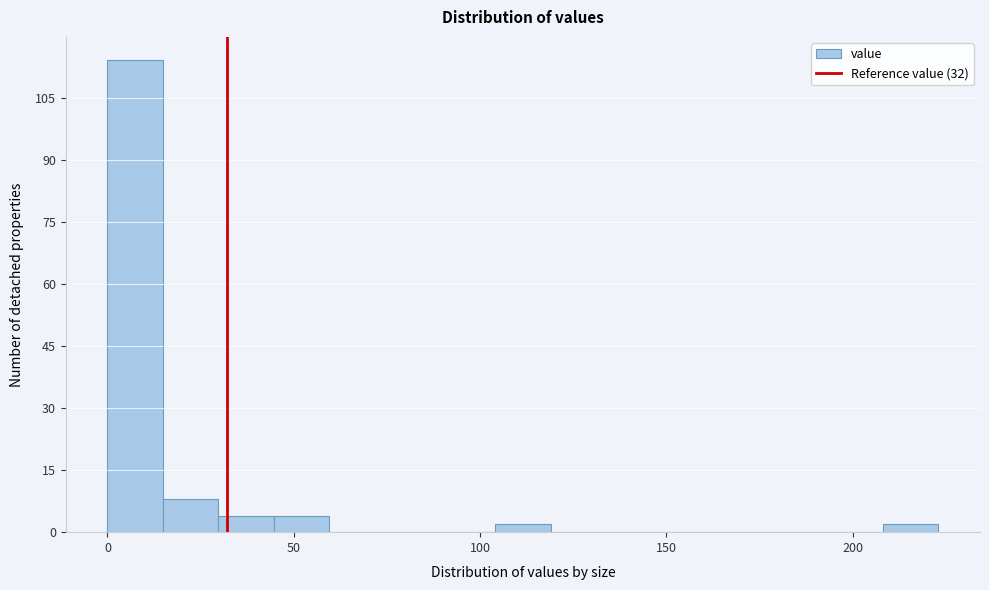

Read against the x-axis, roughly where is the centre of the tallest bar?

5